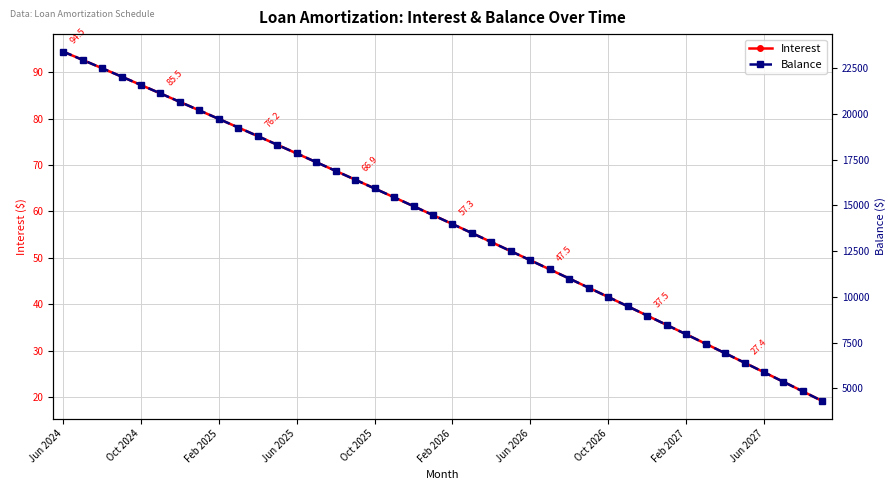

What is the lowest value of the Balance series?

4298.0